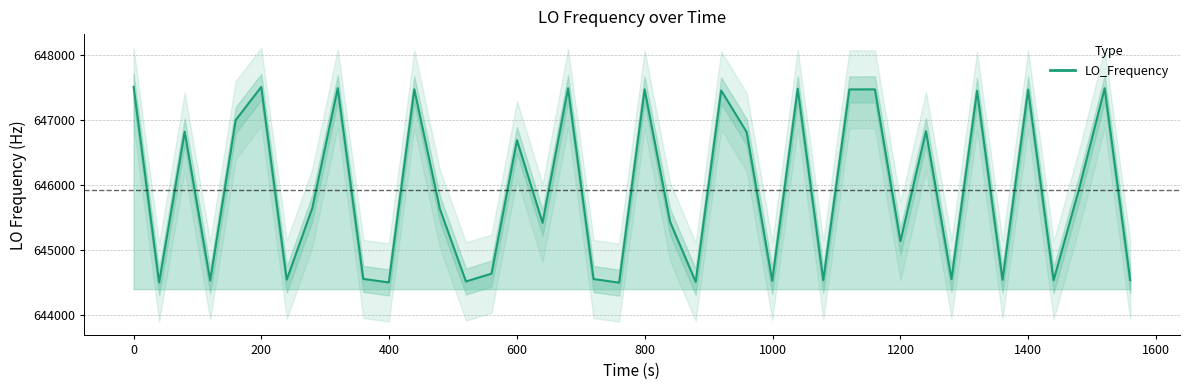

What is the maximum value shown in the chart?

647504.2